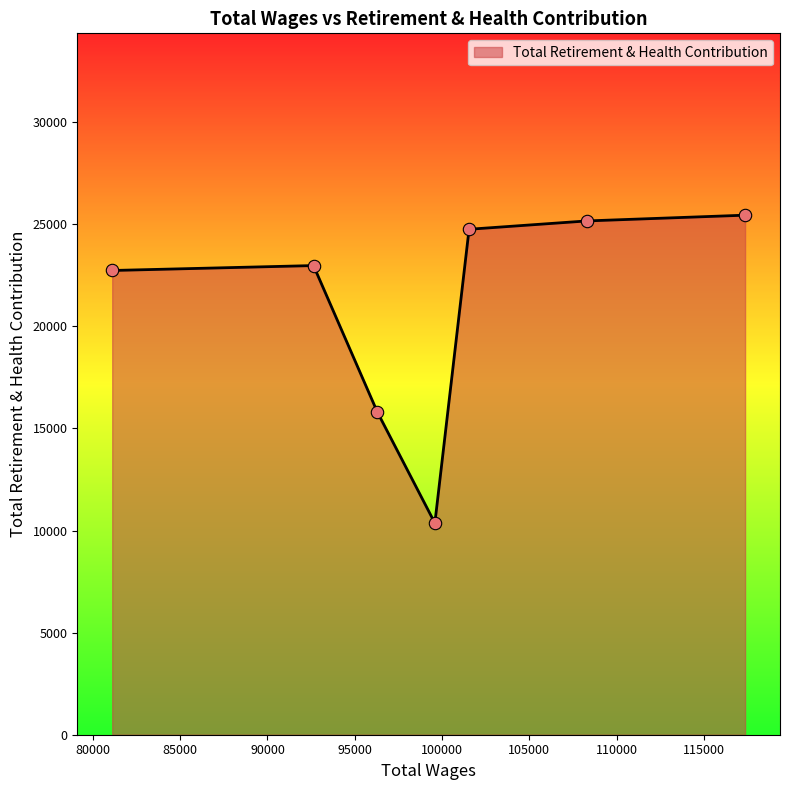

What is the sum of all values?

147243